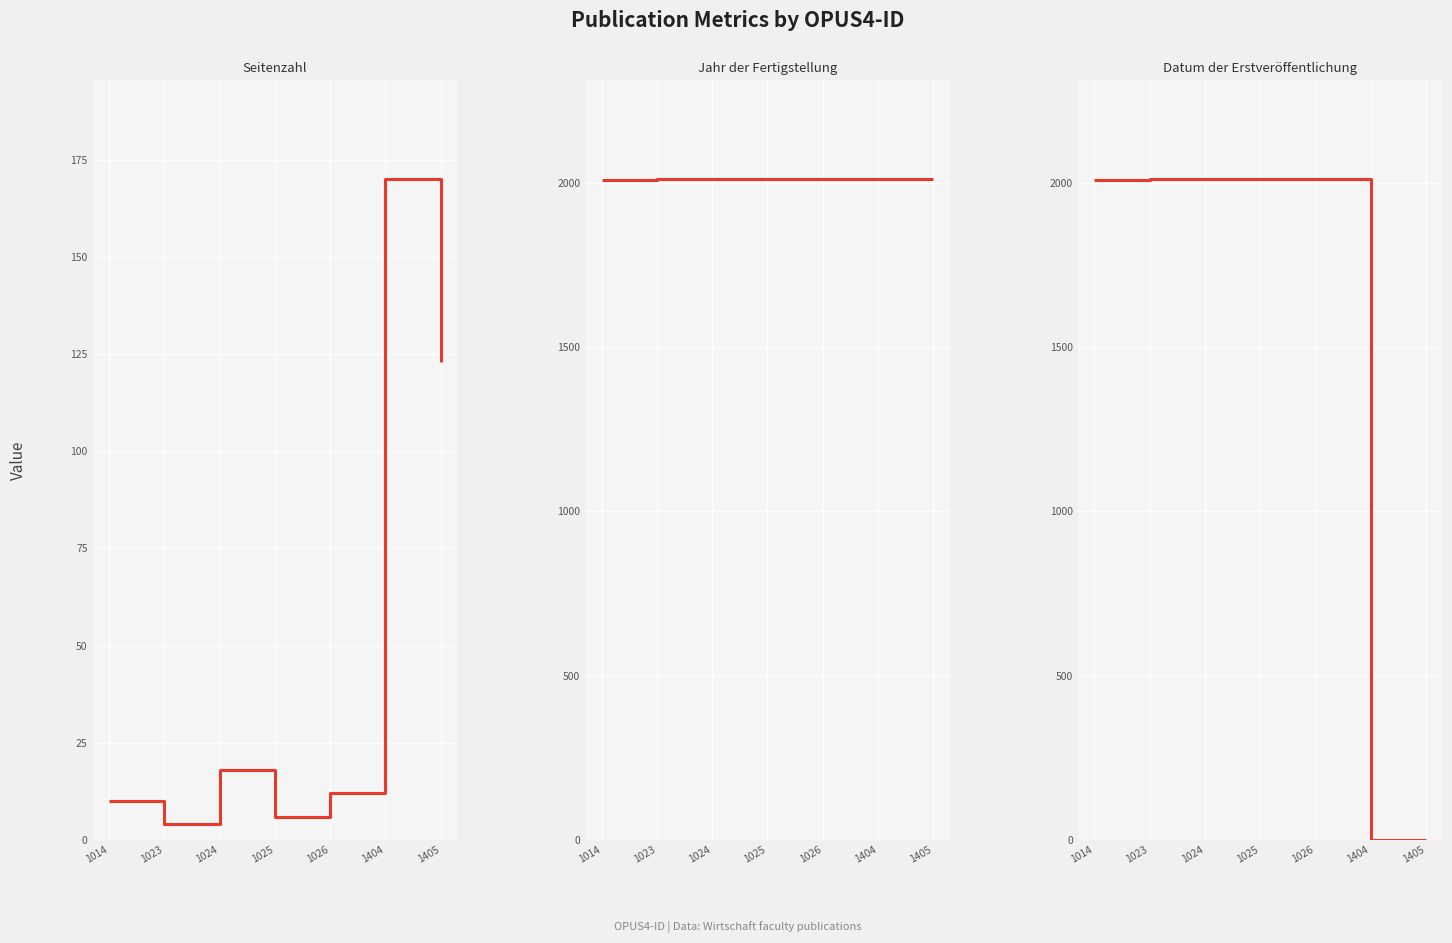

How many categories are shown in the chart?

7